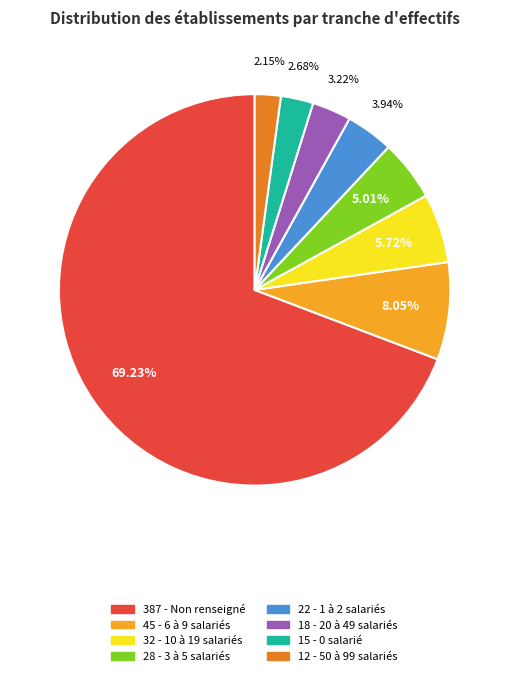

Does any single category account for the majority?

Yes